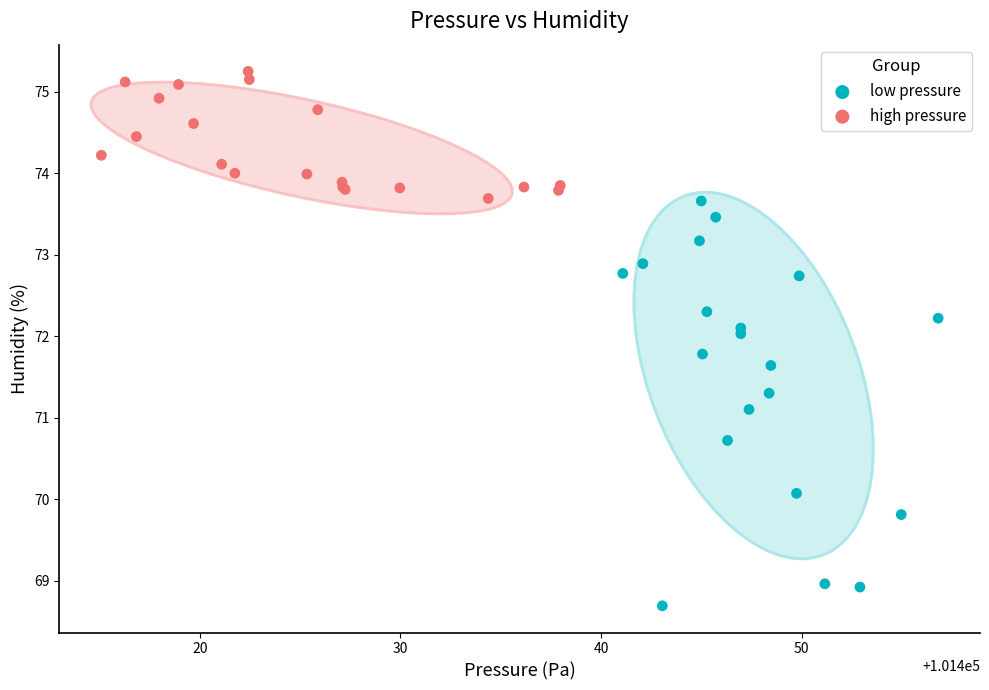

Which series has the largest Y range (max minus min)?

low pressure